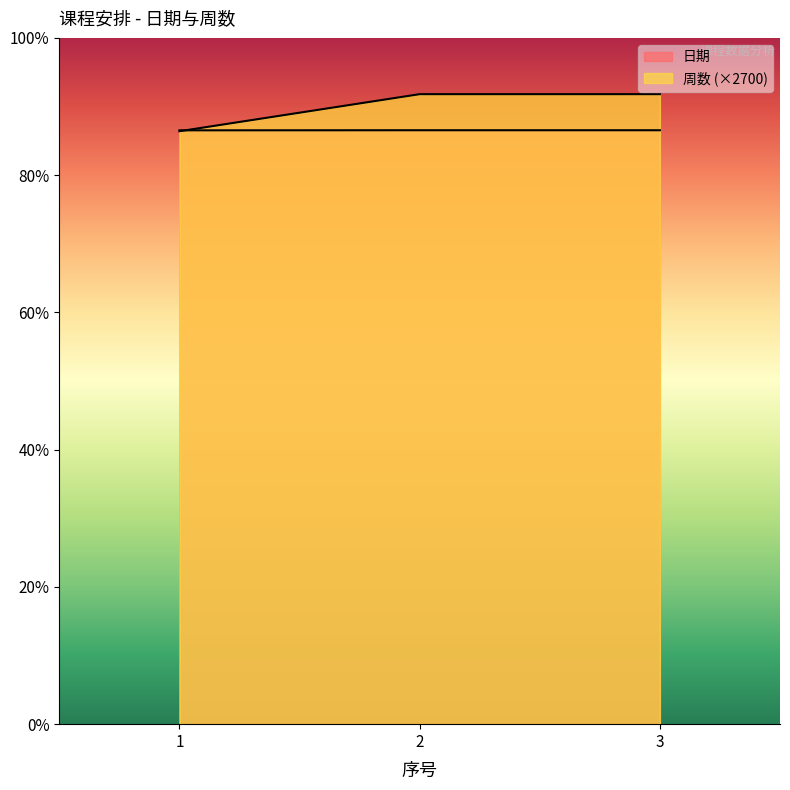

What is the difference between the maximum and minimum values in the 周数 series?

2700